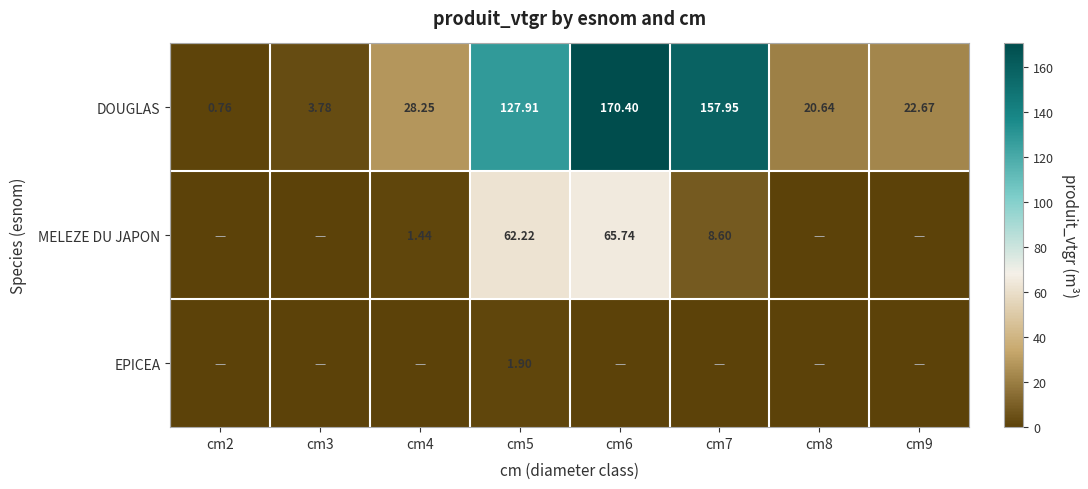

What is the approximate value of DOUGLAS at cm4?

28.2